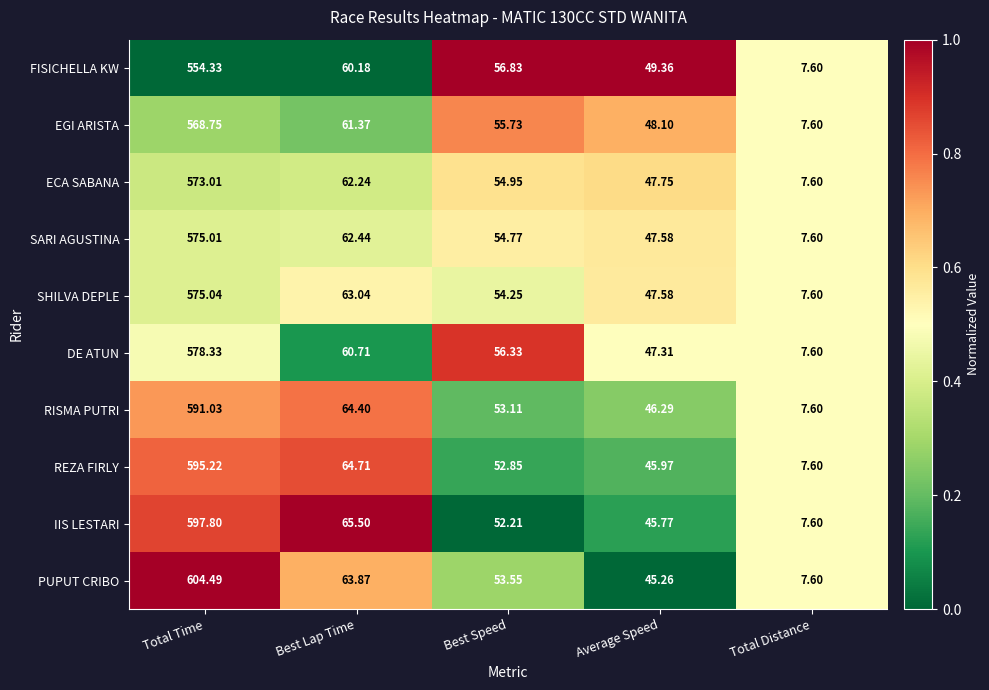

At which label is ECA SABANA closest to 290?

Best Lap Time